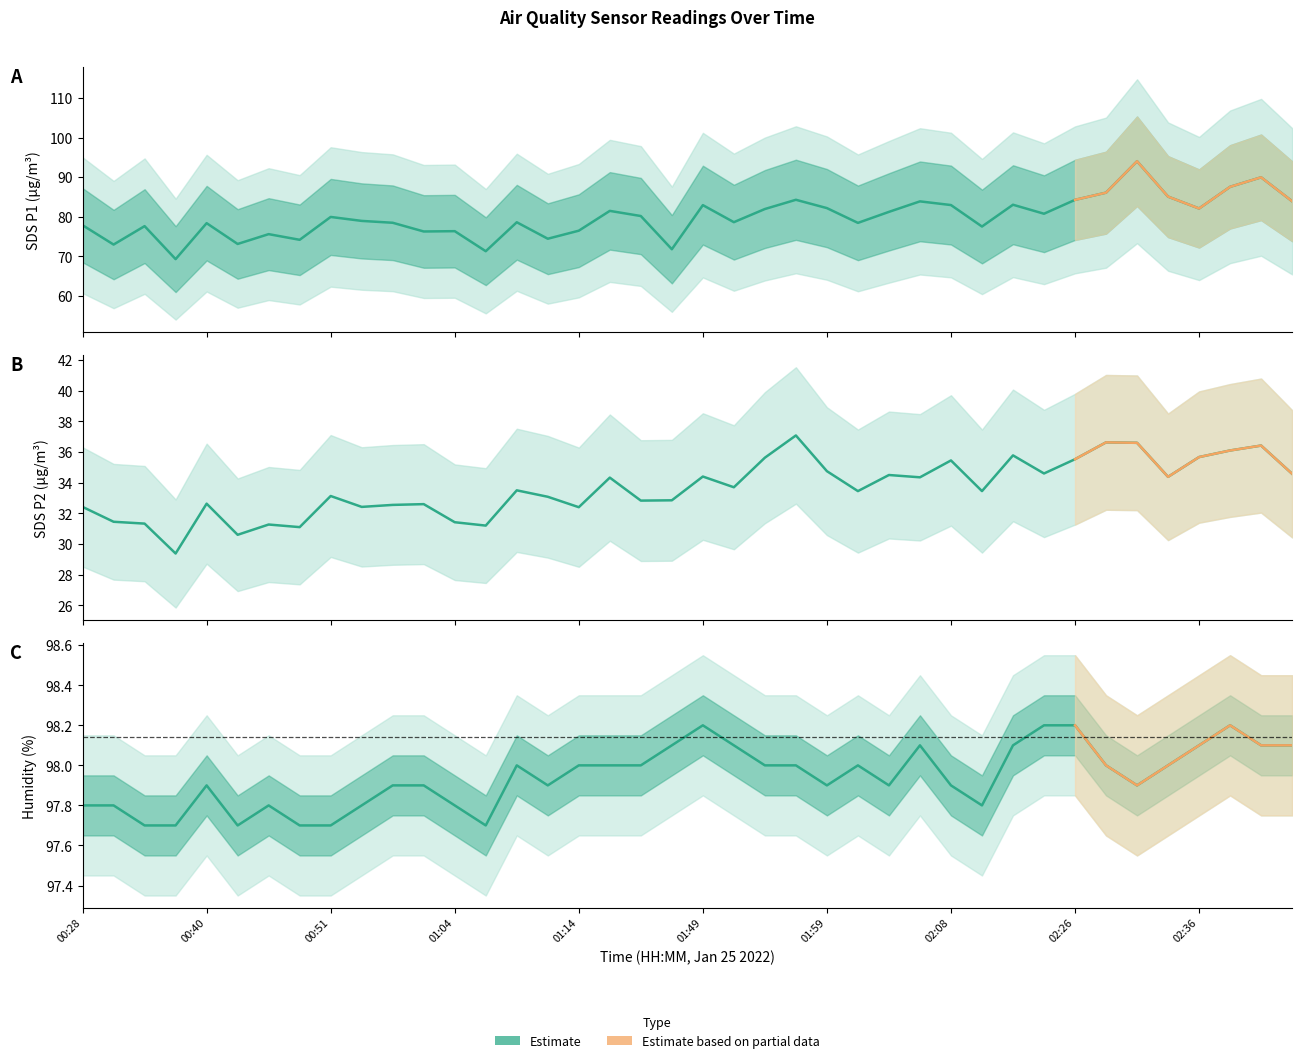

What is the difference between the maximum and minimum values in the Humidity series?

0.5